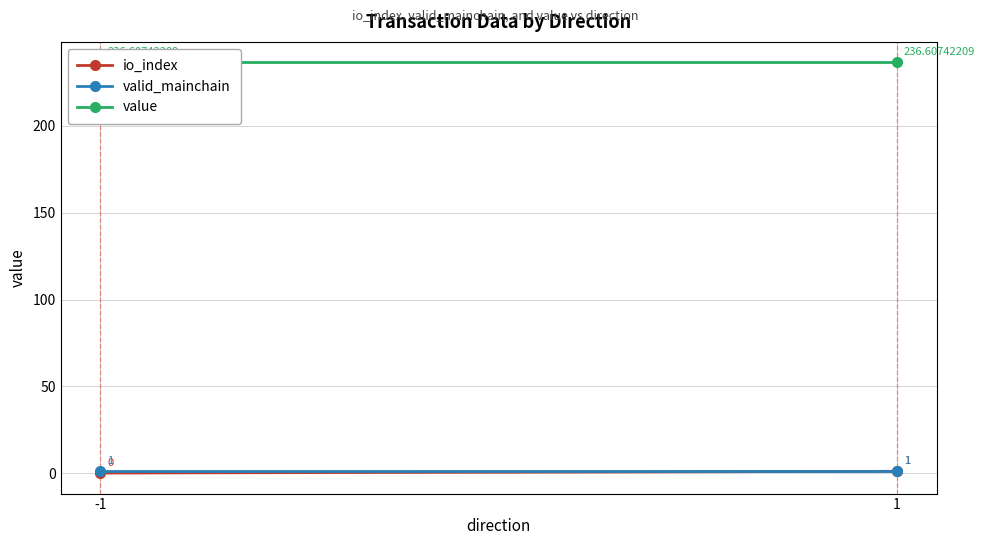

Read the io_index value at 1.

1.0